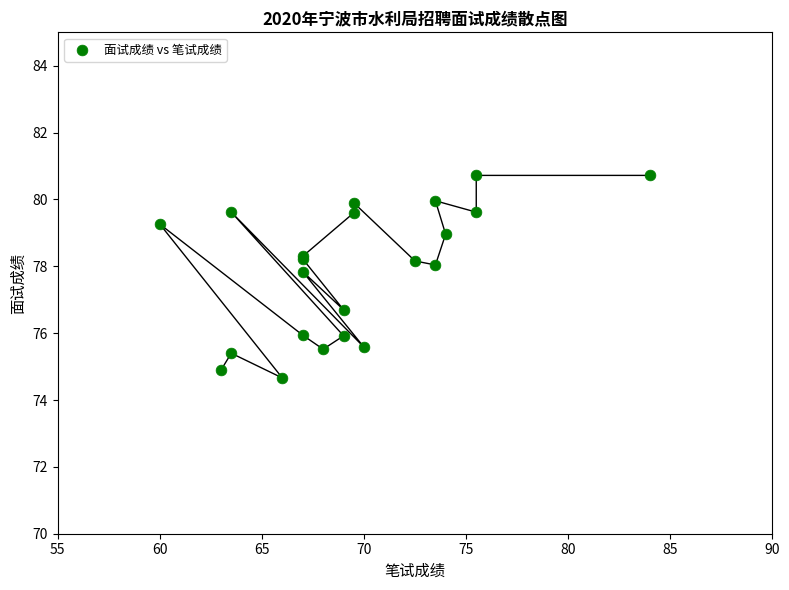

What Y value in the scatter plot is closest to 77?

76.7